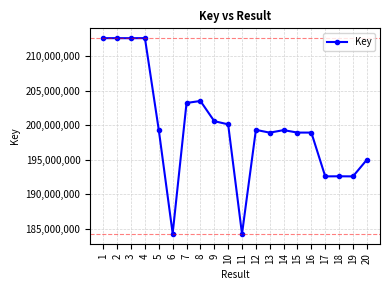

What is the minimum value shown in the chart?

184283327